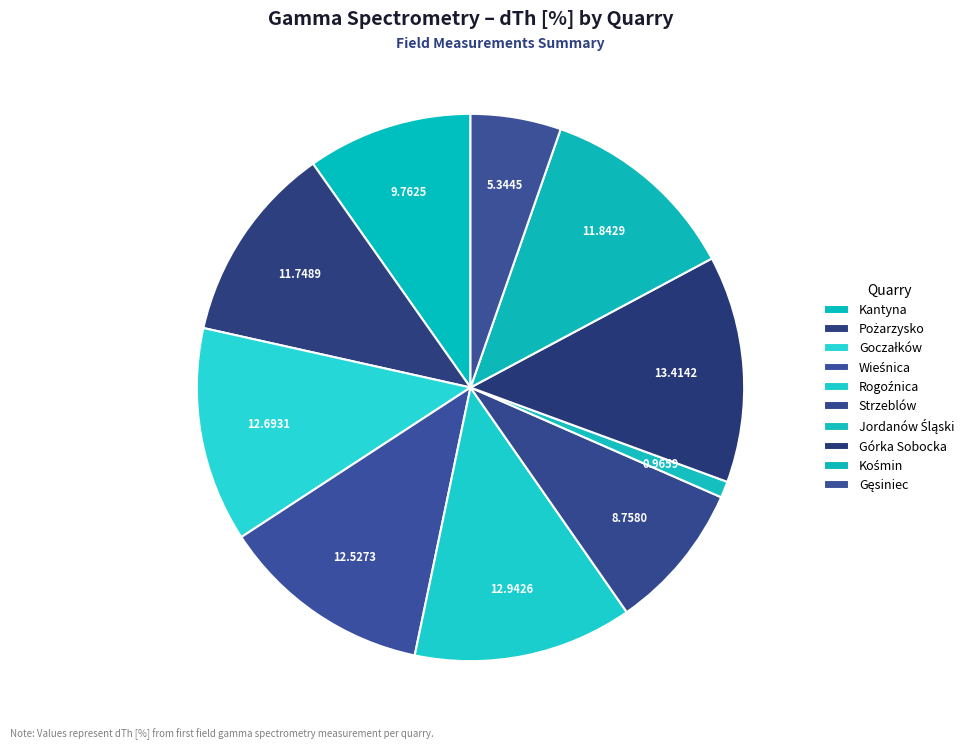

How much of the chart is everything except Kantyna?

90.2%